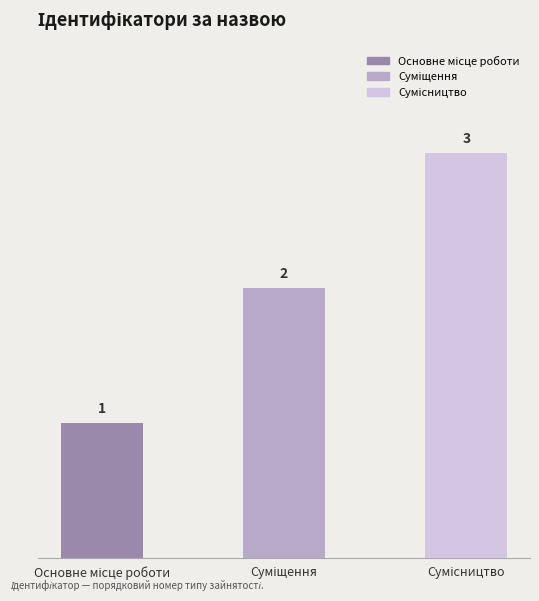

Count the values in the range 1 to 3.

3